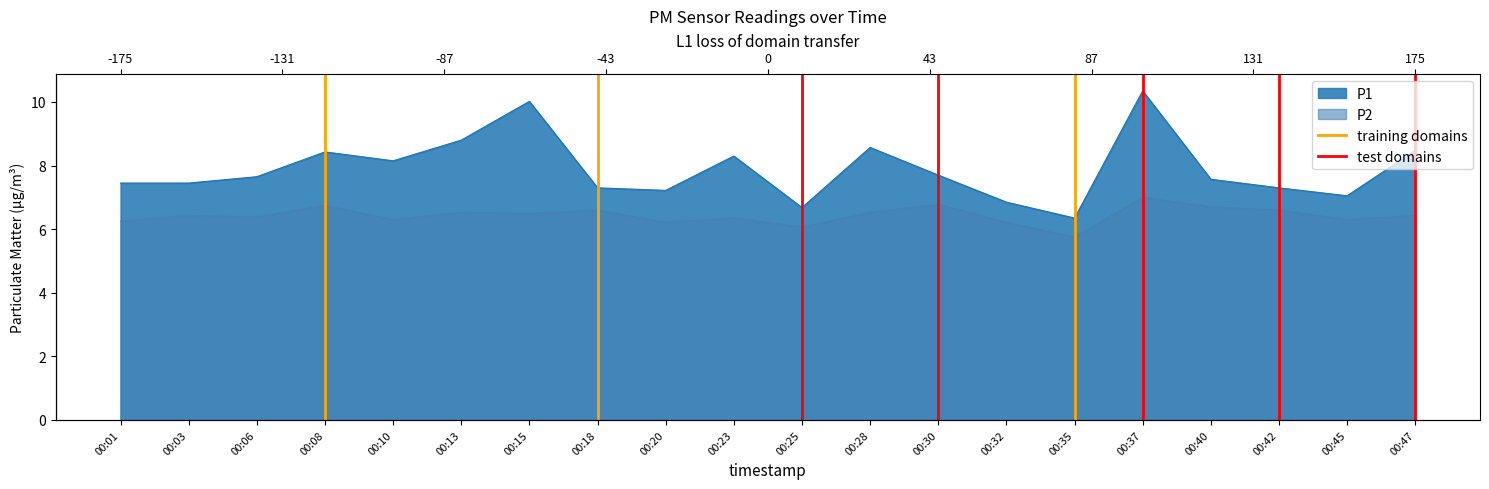

What is the highest value of the test domains series?

1